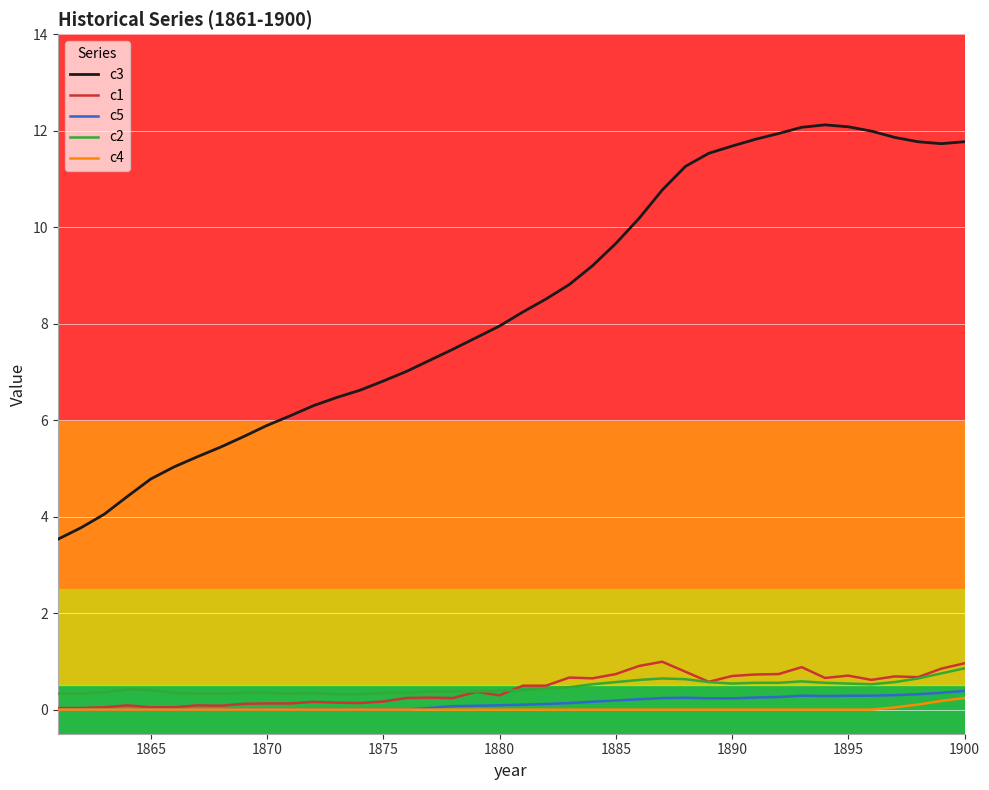

List the series in order of their peak value, lowest first.

c4, c5, c2, c1, c3